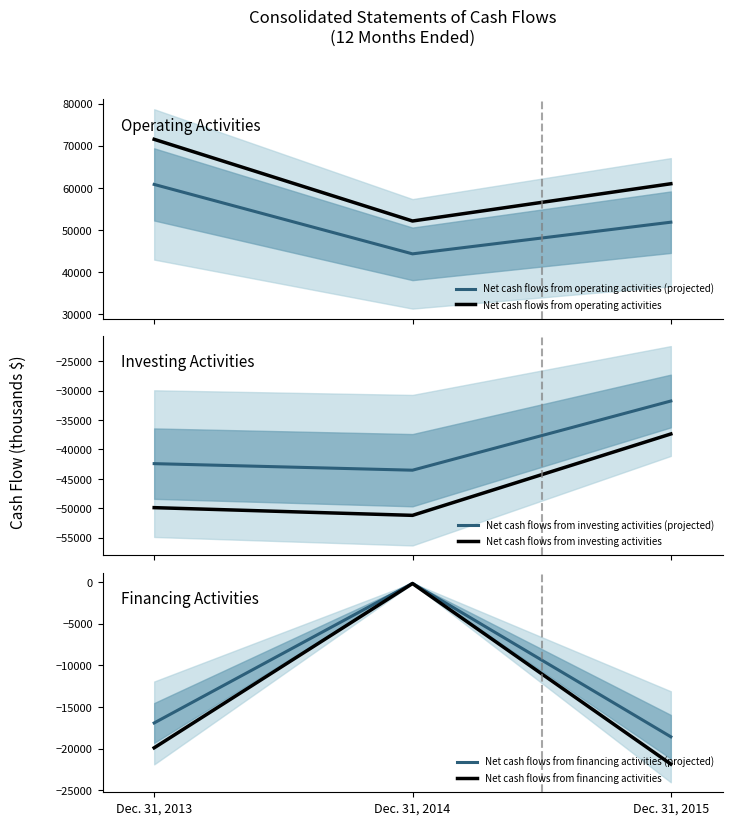

At which label does Net cash flows from financing activities reach its minimum?

Dec. 31, 2015